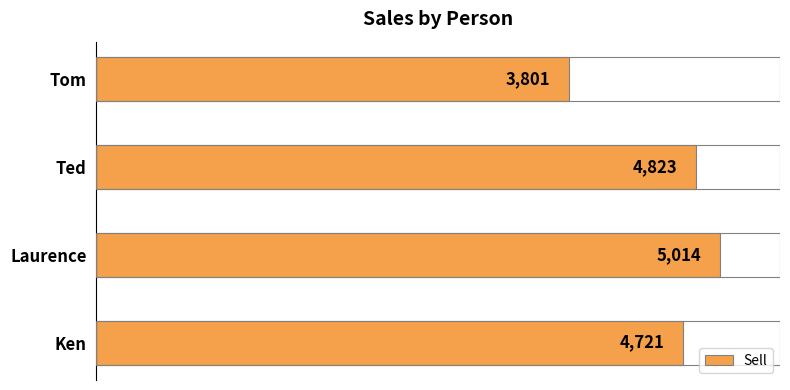

Which label corresponds to the smallest value in the chart?

Tom